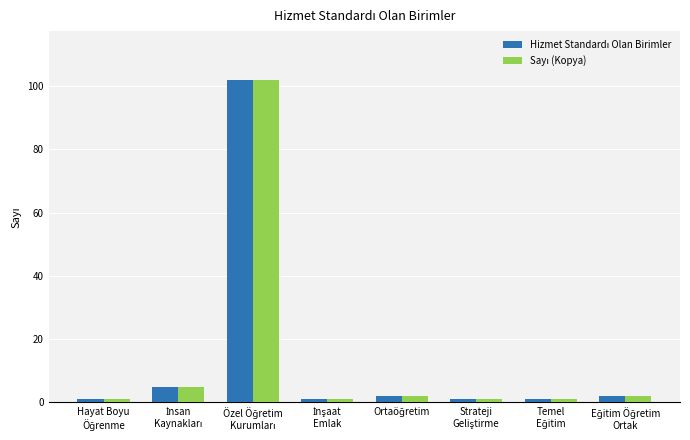

What is the smallest value displayed?

1